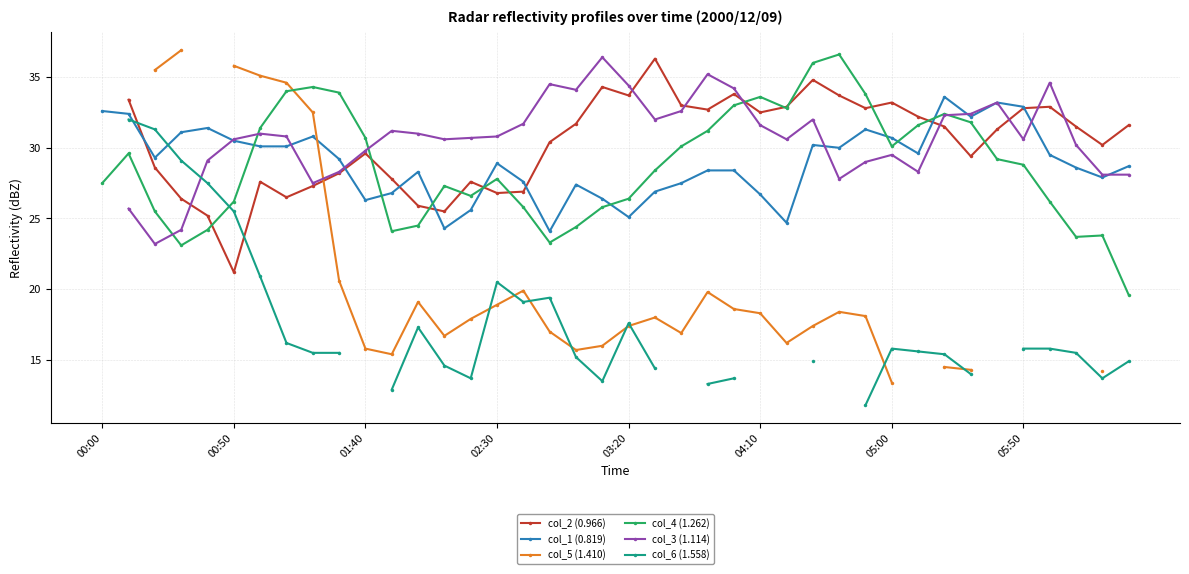

Count the number of data series in this chart.

6